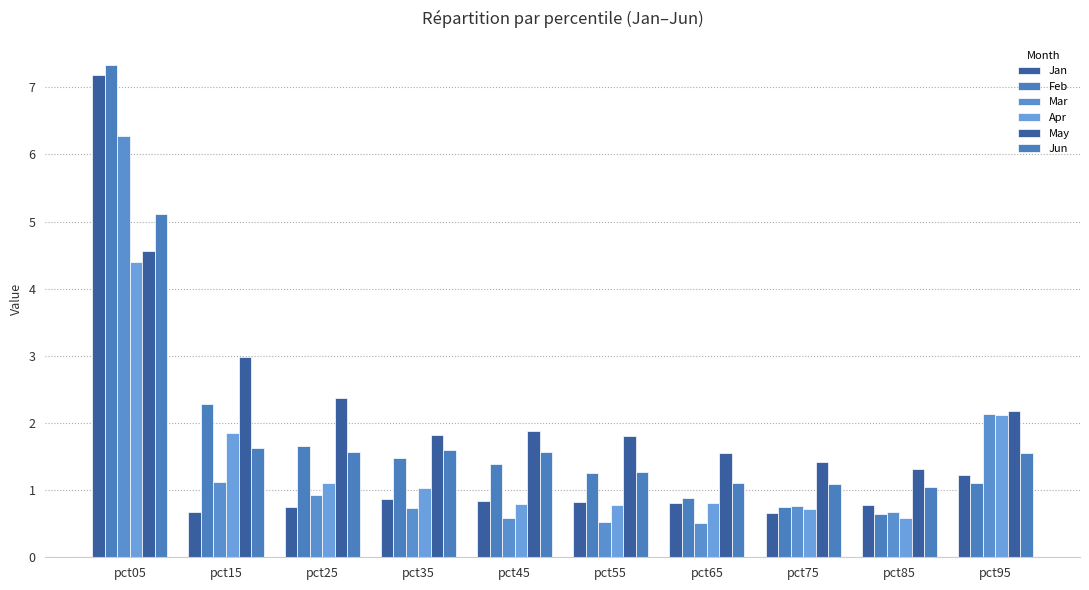

Which label corresponds to the smallest value in the chart?

pct65